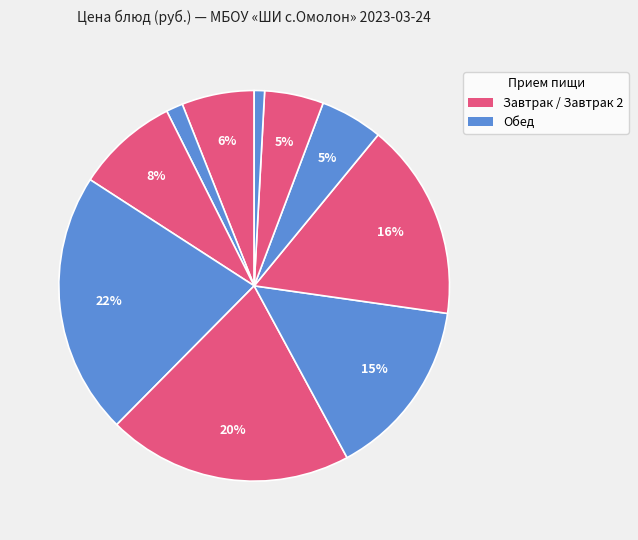

How many segments does this pie chart have?

10